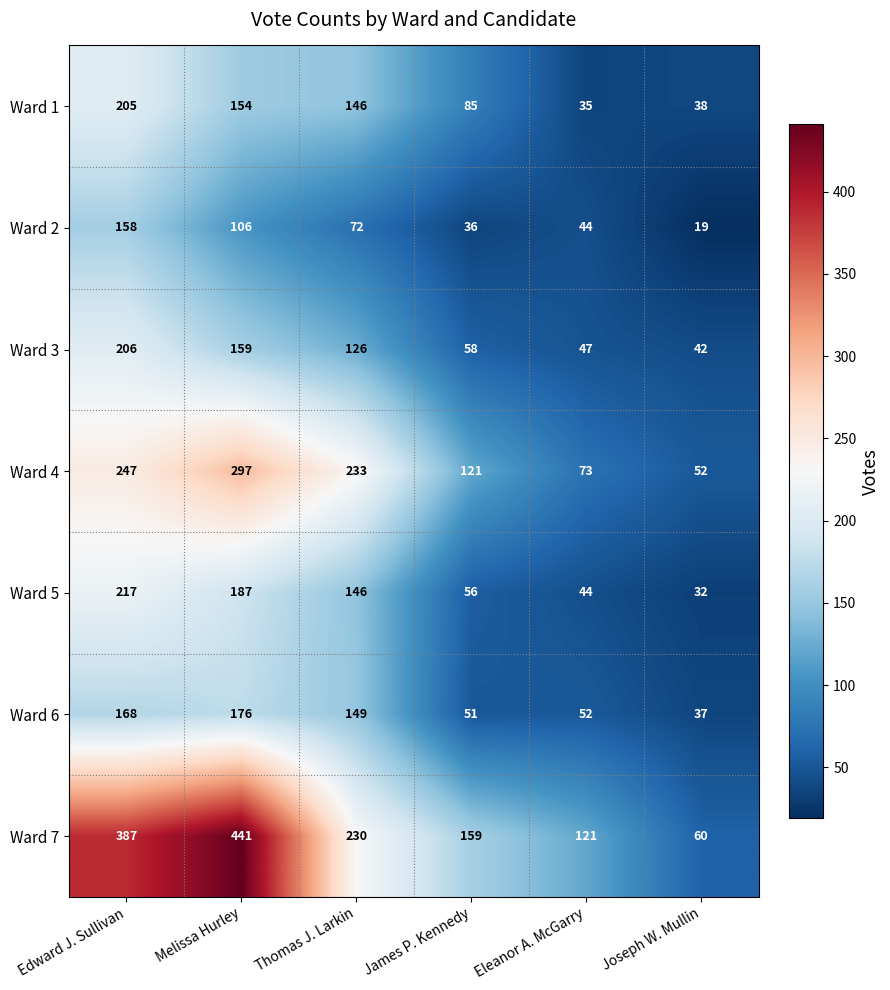

At which category is the sum across all series the highest?

Edward J. Sullivan